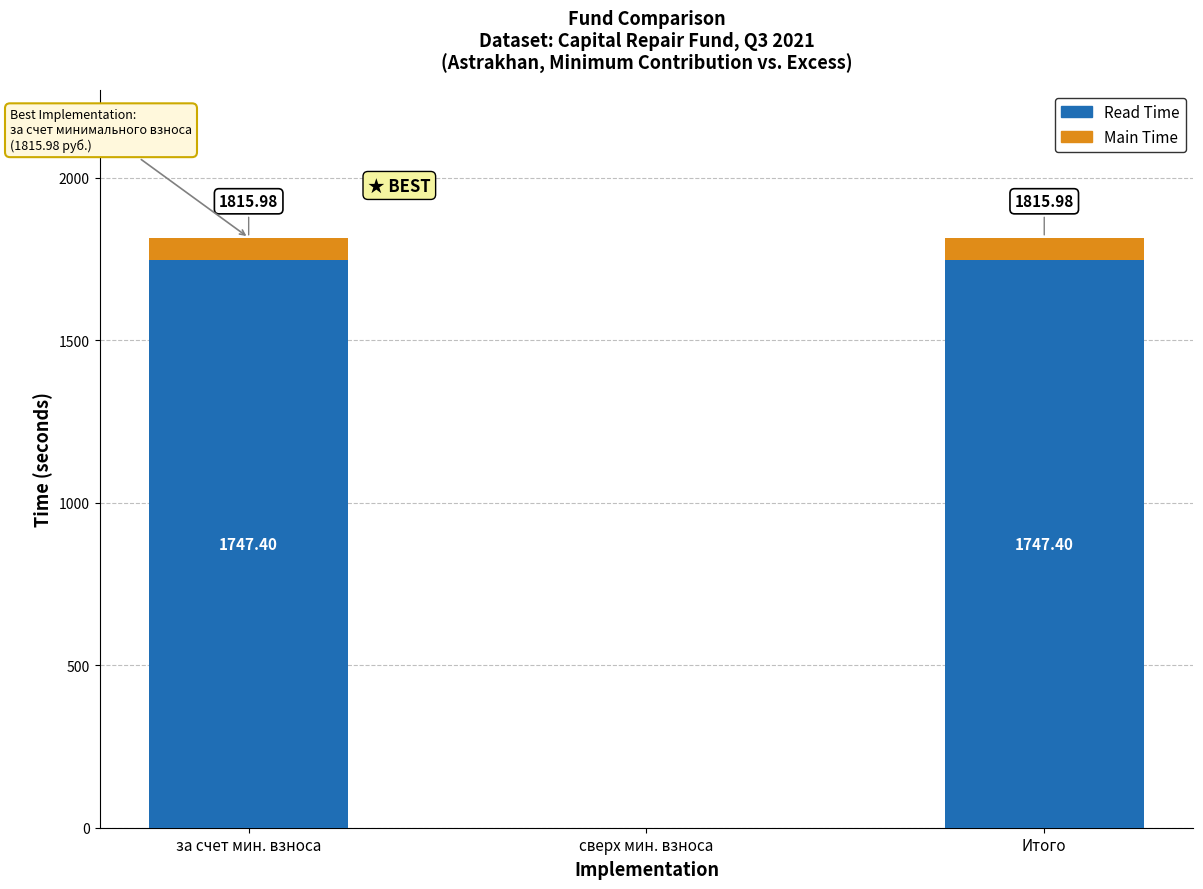

Where is Read Time nearest to the value 873?

сверх мин. взноса